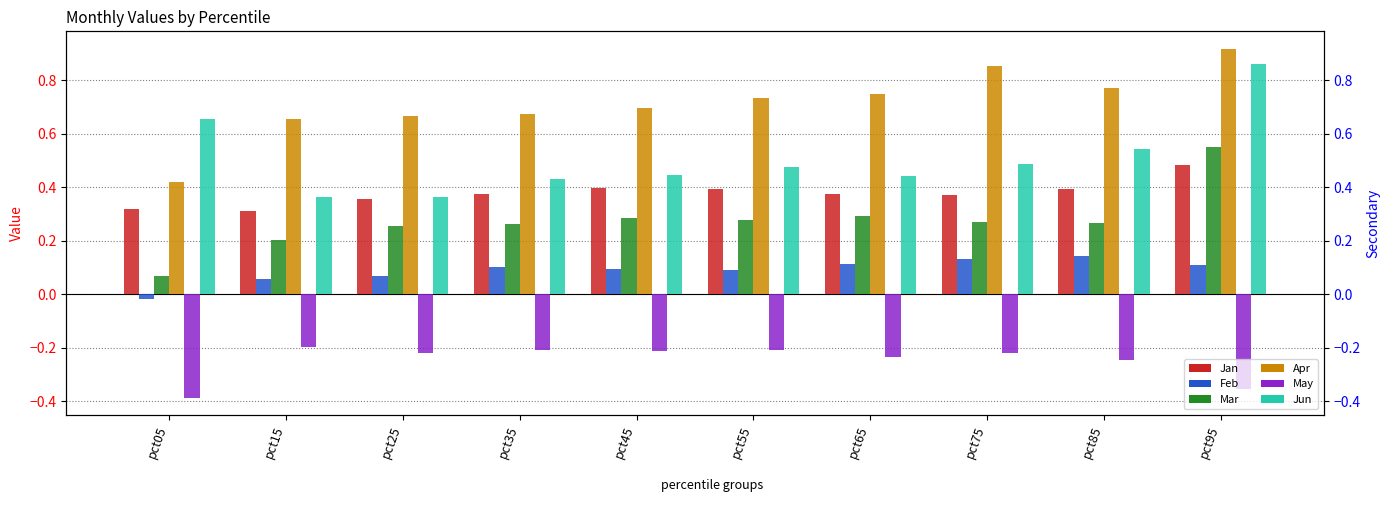

The Apr series shows 0.7 at pct25. True or false?

True